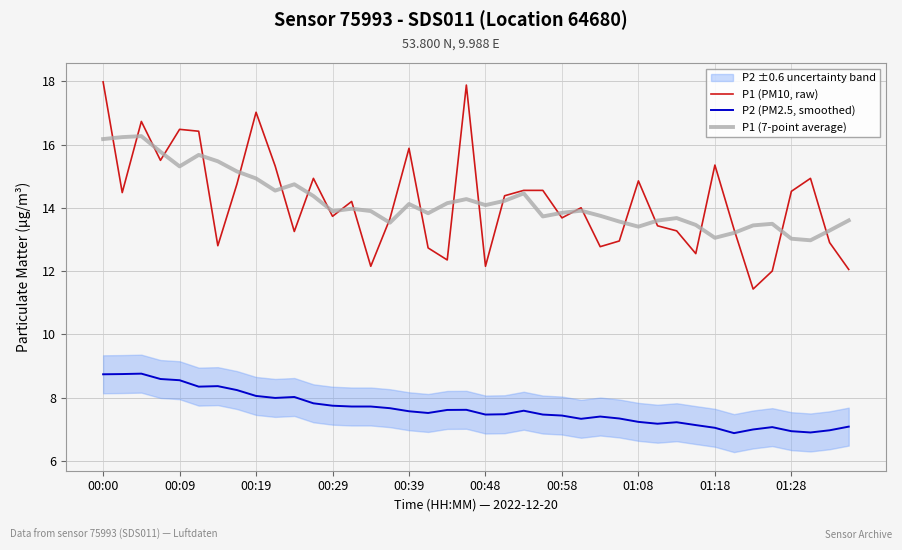

What position from the left is 27?

28